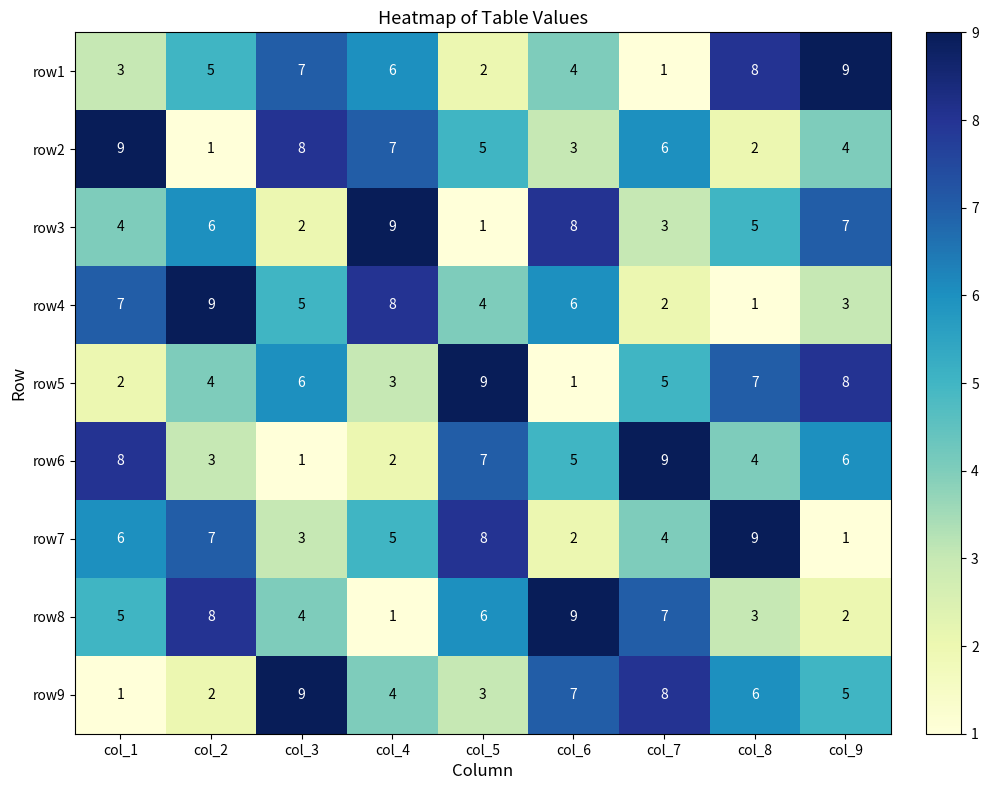

Where is row3 nearest to the value 5?

col_8